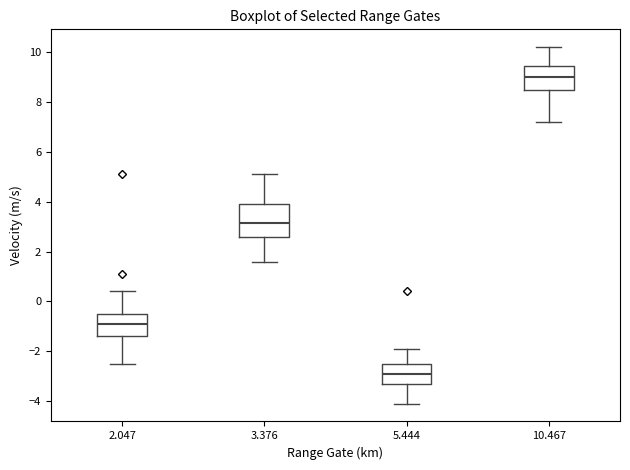

Reading left to right, transcribe this box plot: for each box, give where its median line is, the range the box spans, and where its two whiskers end, as read against the y-axis. The values are not printed on the chart, so give them approximately, as read against the axis.

2.047: median -0.8, box -1.4 to -0.4, whiskers -2.4 to 0.4
3.376: median 3.2, box 2.6 to 4.0, whiskers 1.6 to 5.2
5.444: median -2.8, box -3.4 to -2.4, whiskers -4.0 to -1.8
10.467: median 9.0, box 8.6 to 9.4, whiskers 7.2 to 10.2